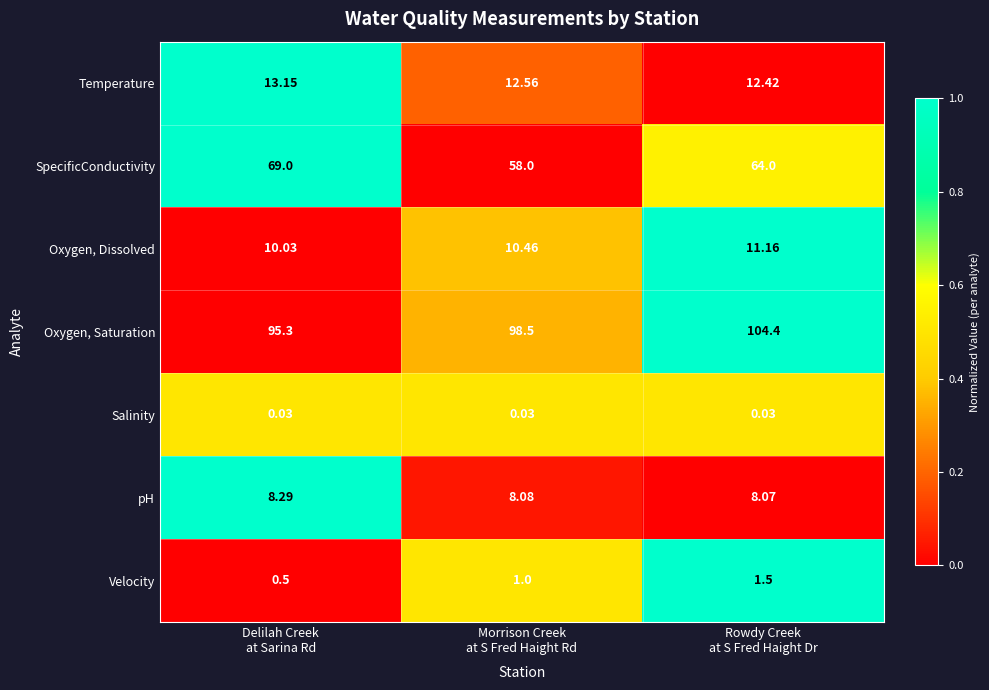

How many distinct data groups are displayed?

7